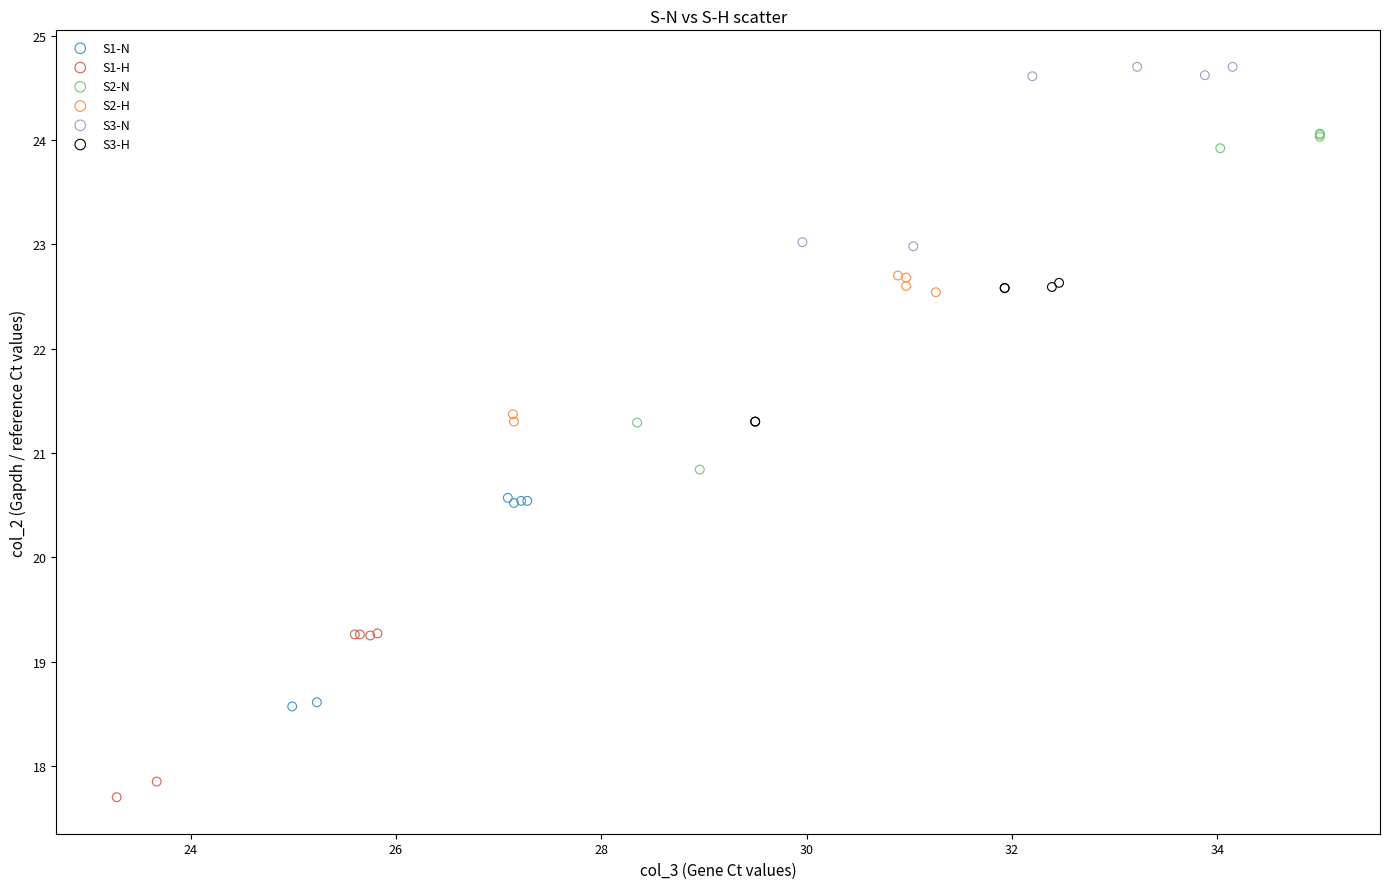

Which series reaches the minimum Y coordinate?

S1-H